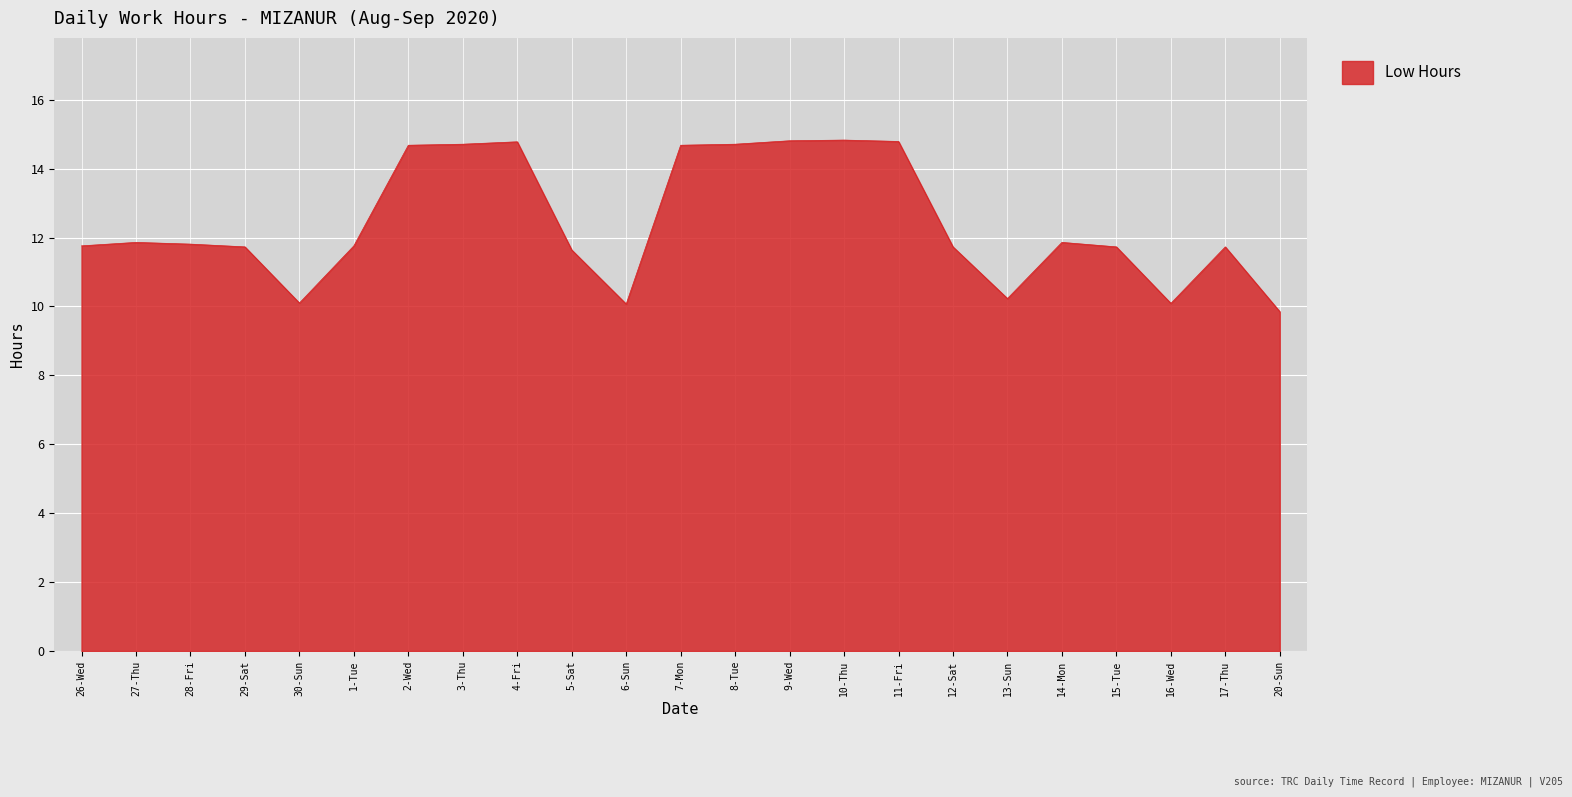

Which label corresponds to the smallest value in the chart?

20-Sun